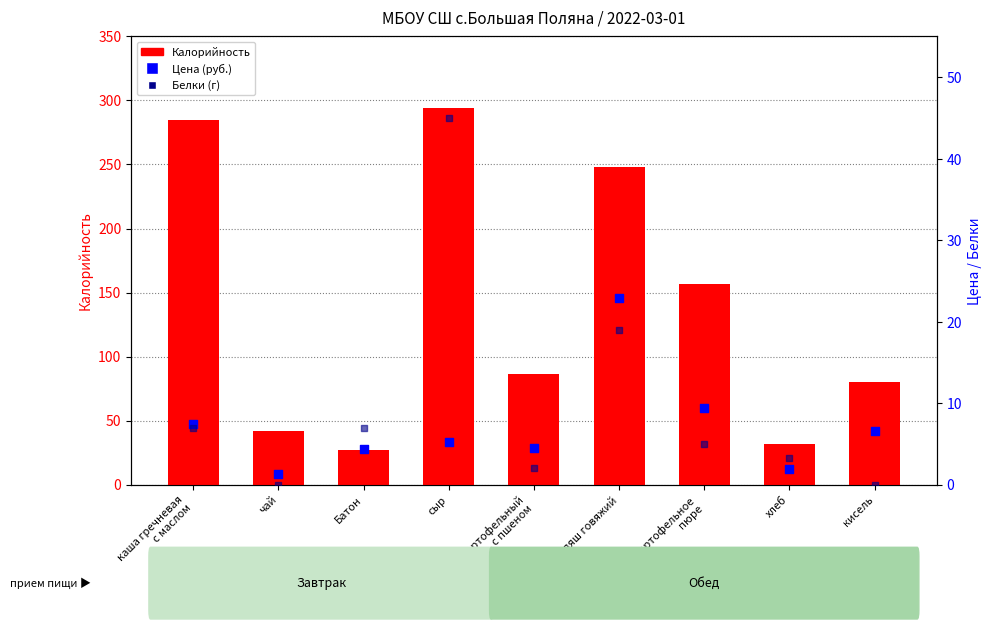

What are all the series names shown in the legend?

Калорийность, Цена (руб.), Белки (г)